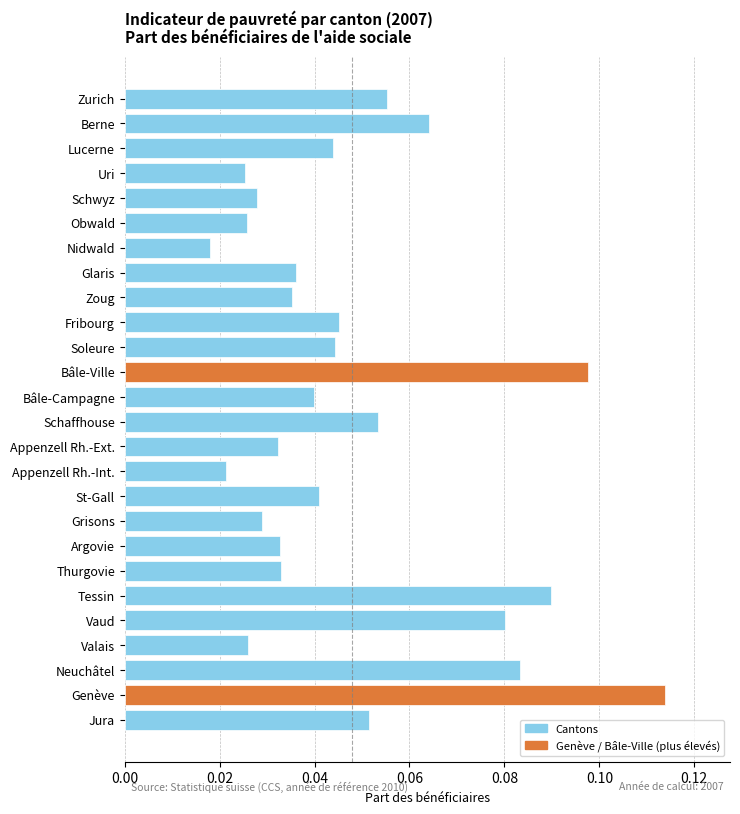

Which label corresponds to the largest value in the chart?

Genève